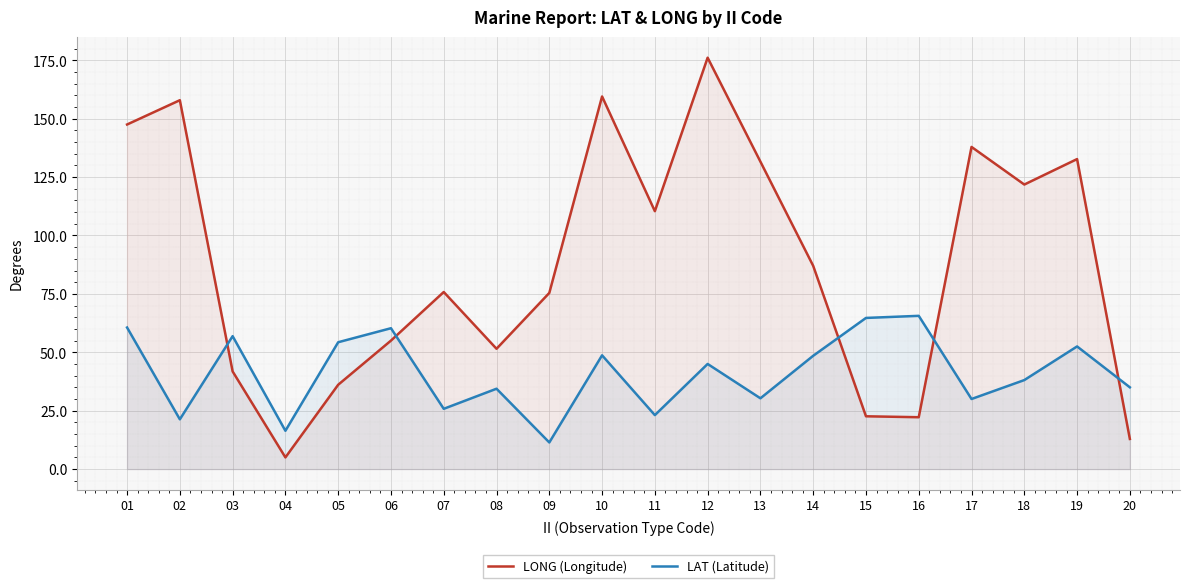

In LONG (Longitude), how many points are lower than both neighbors (excluding endpoints)?

5